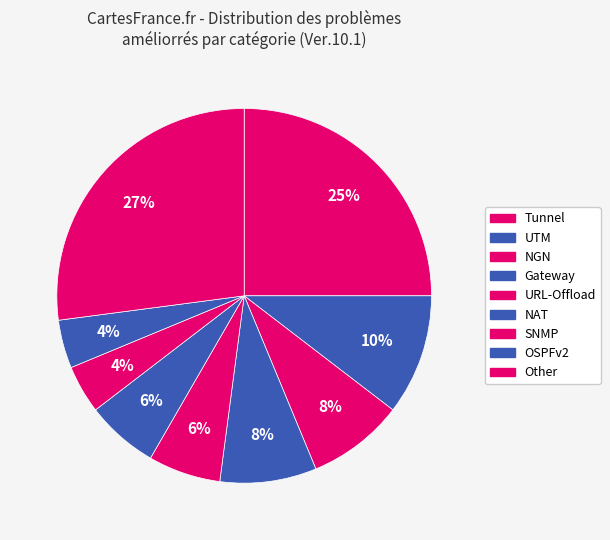

Count the number of slices in the pie.

9